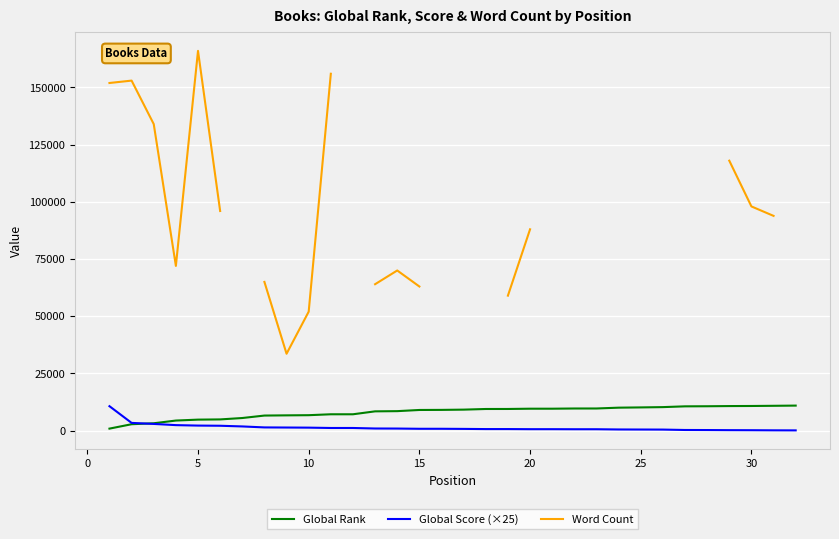

List the series in order of their peak value, lowest first.

Global Score (×25), Global Rank, Word Count